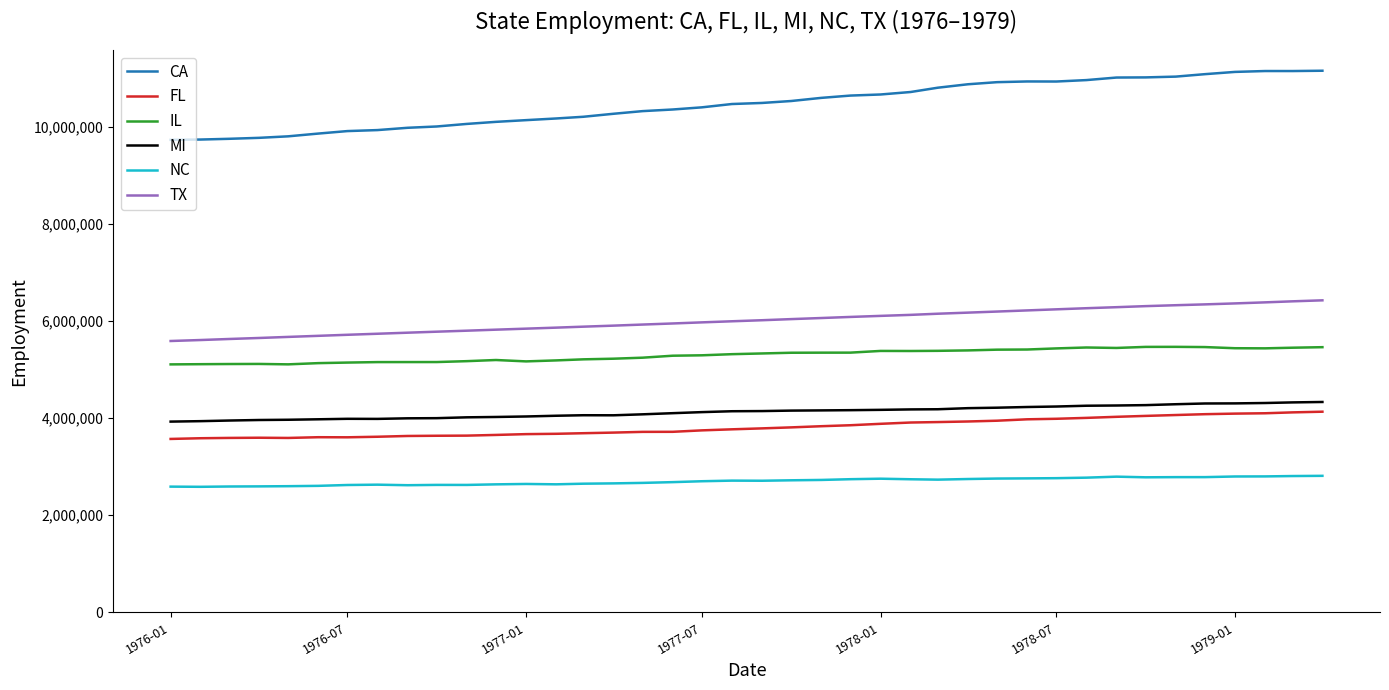

Which series has the largest total across all categories?

CA